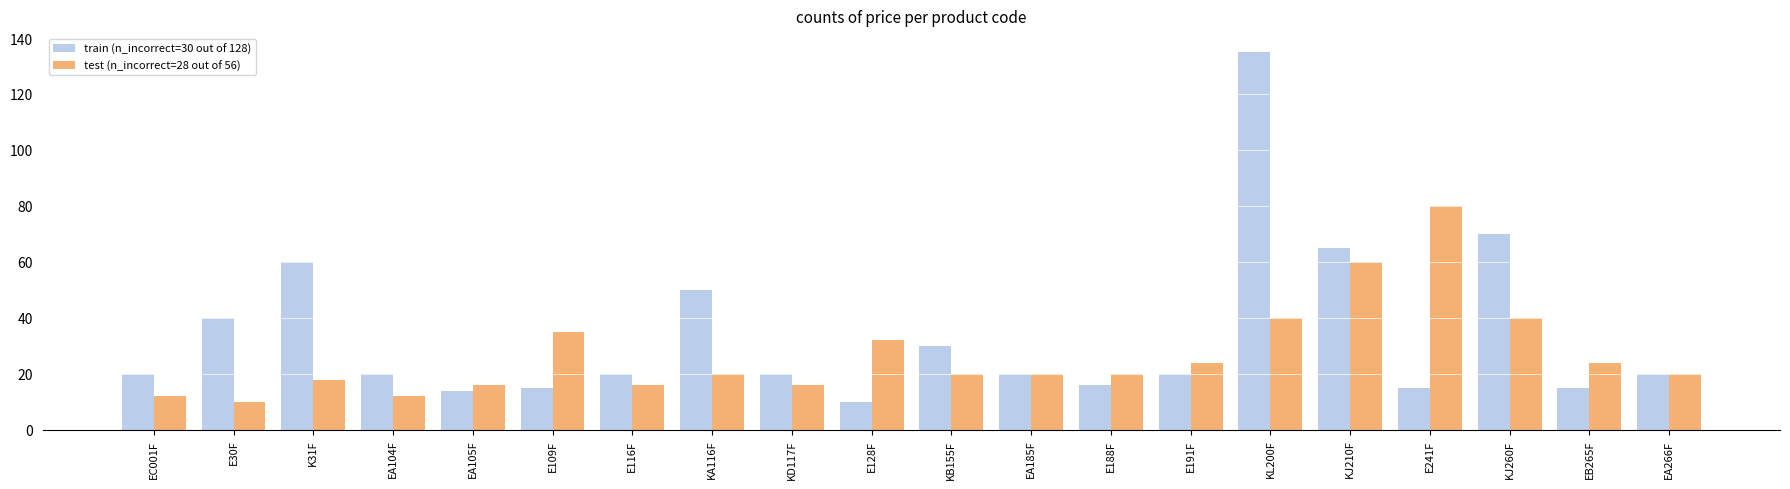

The test (n_incorrect=28 out of 56) series shows 20 at KA116F. True or false?

True